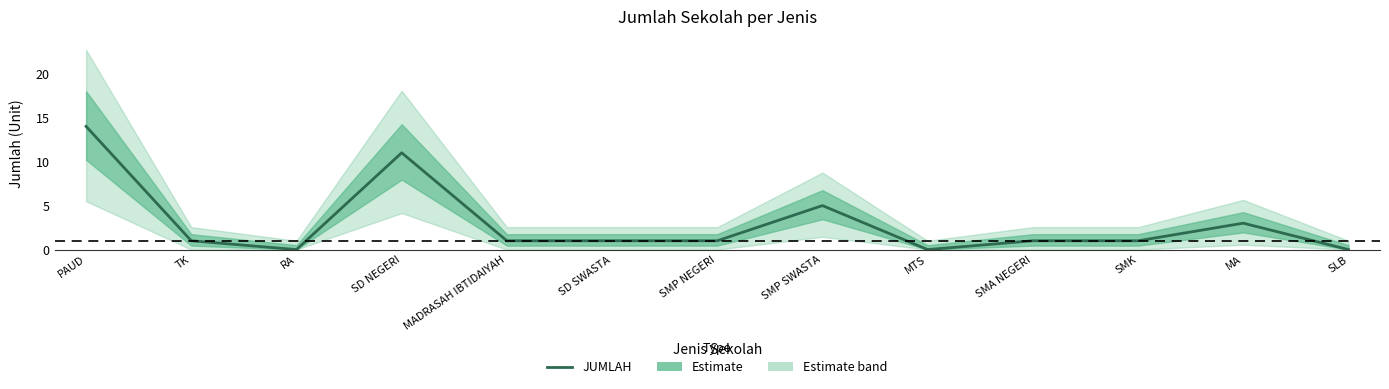

Where is the data nearest to the value 7?

SMP SWASTA